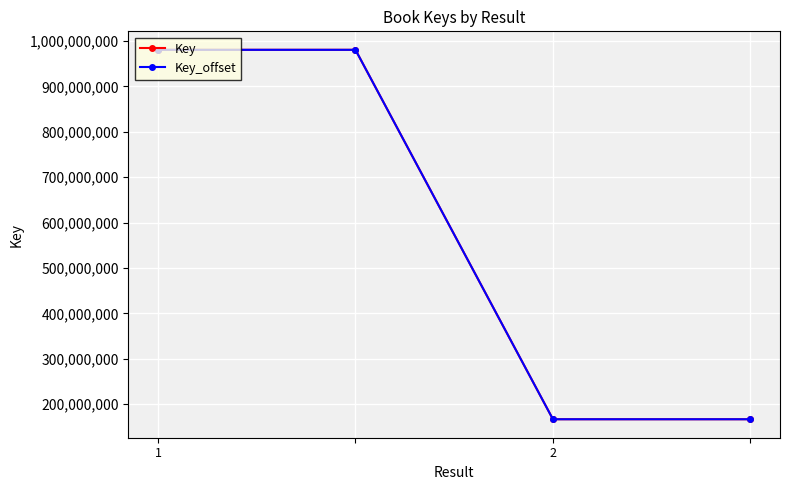

What is the greatest value displayed?

980710001